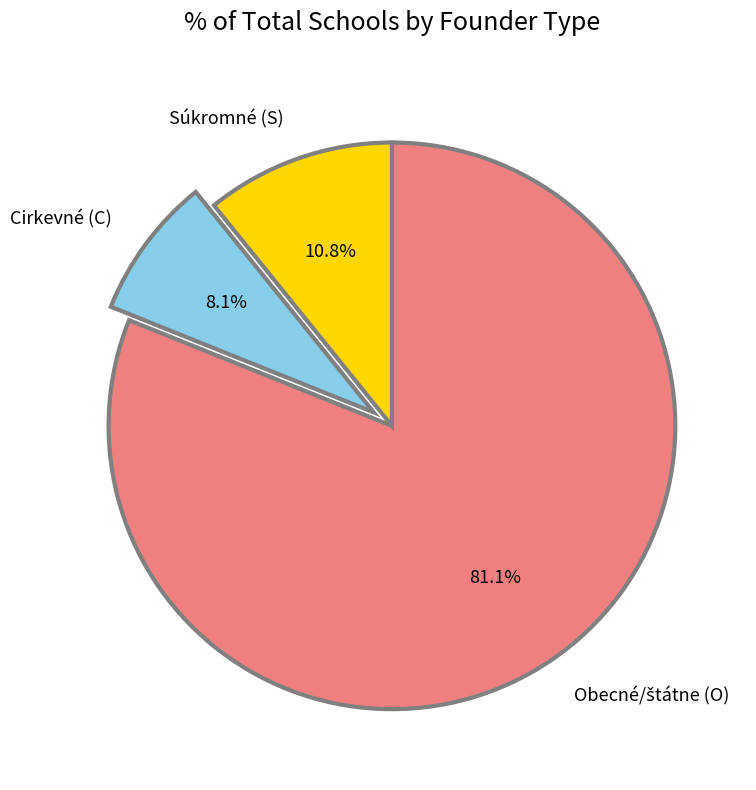

Does any single category account for the majority?

Yes